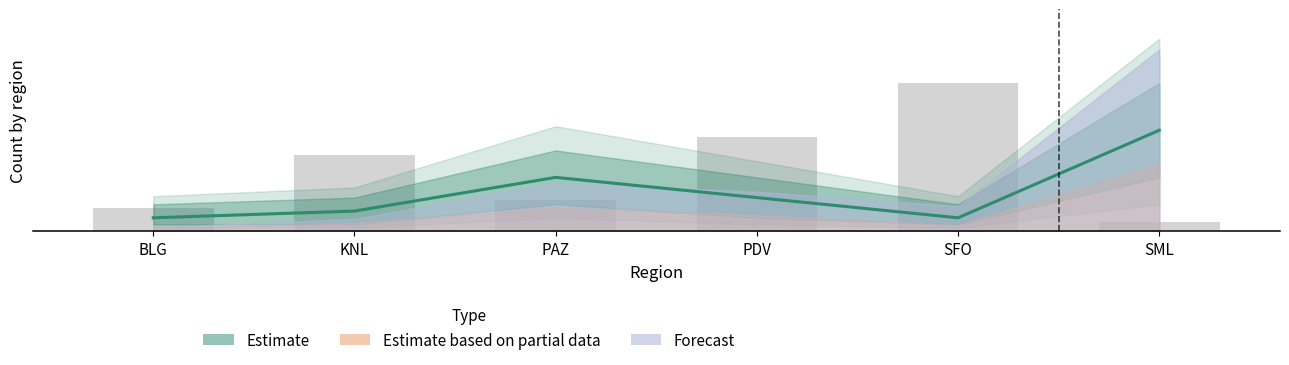

Is it true that the value at SML is 15?

True